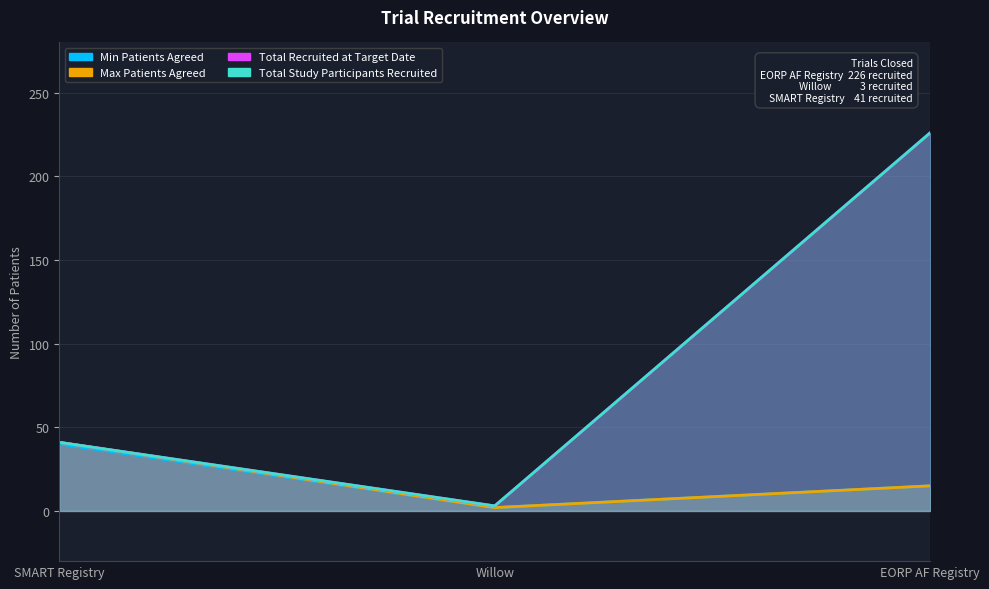

Is it true that Min Patients Agreed equals 226 at EORP AF Registry?

True